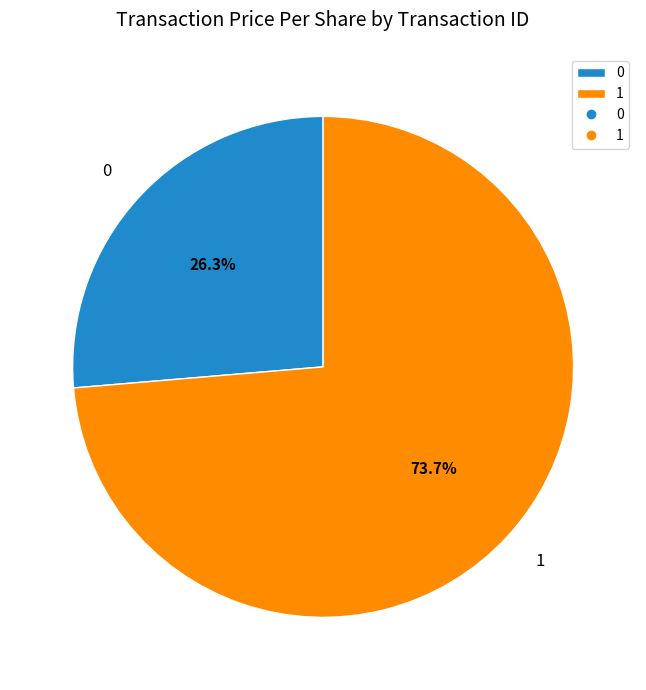

Which slice represents more than half of the pie?

1